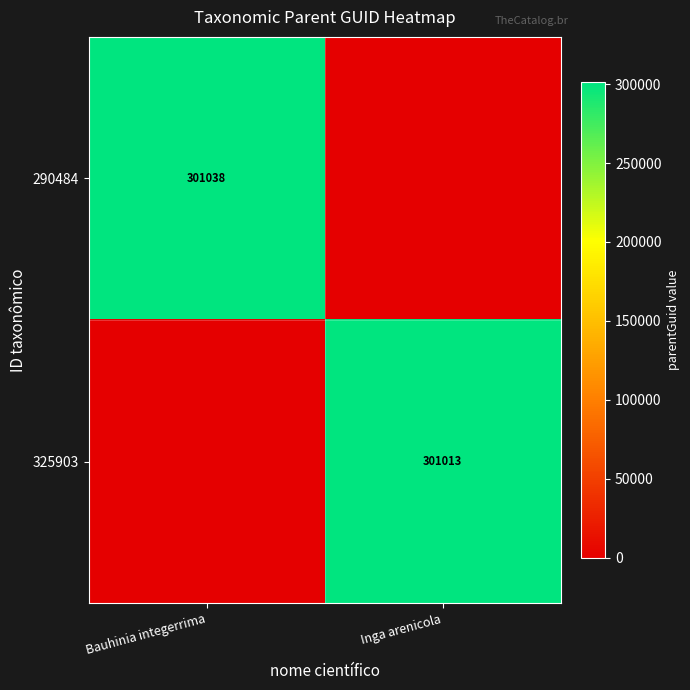

The value of 290484 at Bauhinia integerrima is 301038. True or false?

True